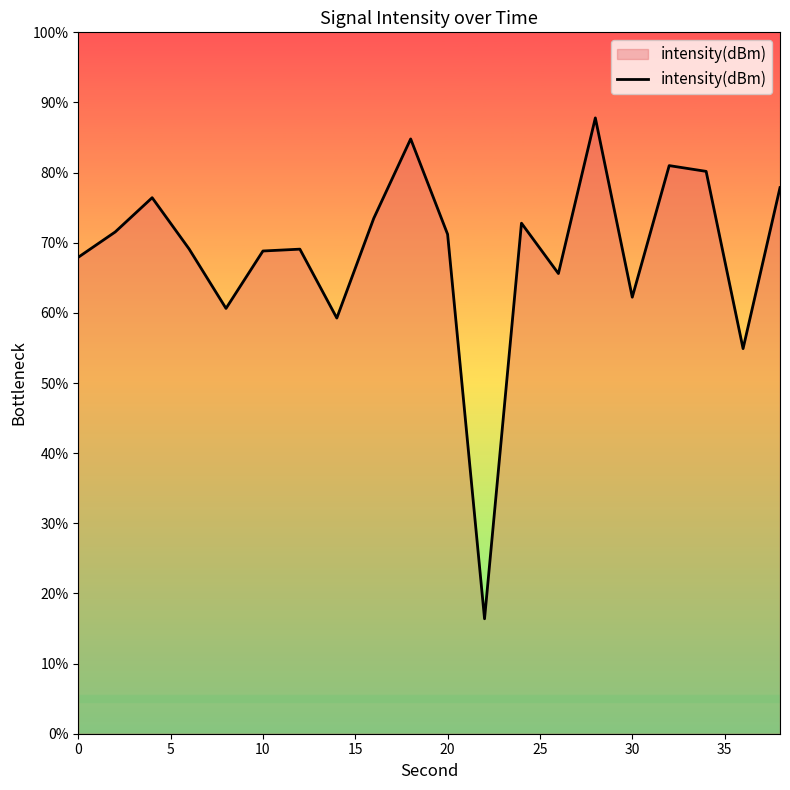

What is the difference between the maximum and minimum values?

71.4